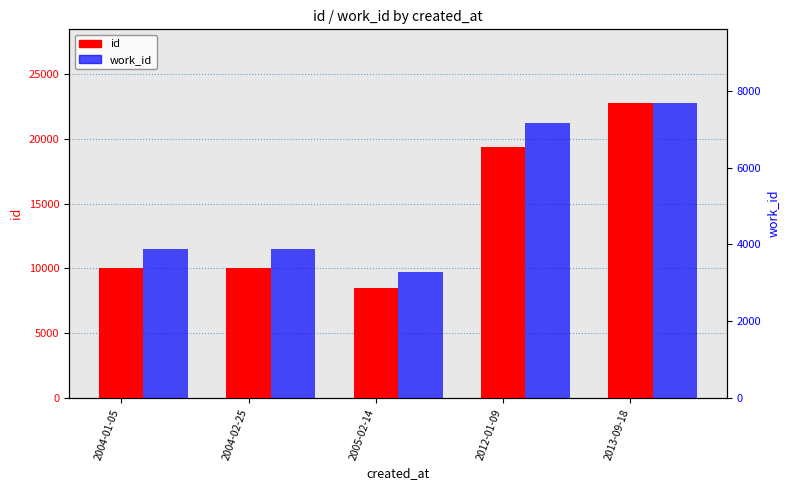

Reading left to right, transcribe all the data shown in this chart.

id: 10054	10055	8527	19406	22790
work_id: 3882	3883	3268	7150	7682